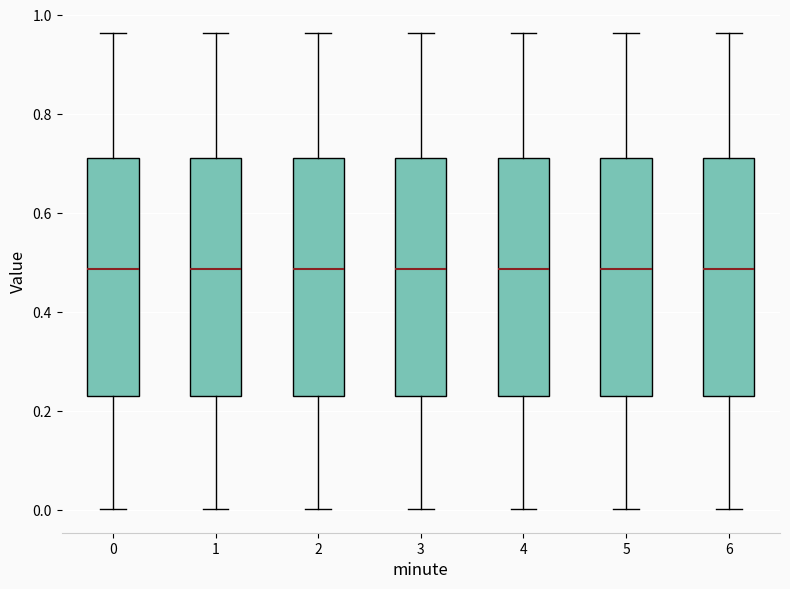

Reading left to right, transcribe this box plot: for each box, give where its median line is, the range the box spans, and where its two whiskers end, as read against the y-axis. The values are not printed on the chart, so give them approximately, as read against the axis.

0: median 0.48, box 0.24 to 0.72, whiskers 0.00 to 0.96
1: median 0.48, box 0.24 to 0.72, whiskers 0.00 to 0.96
2: median 0.48, box 0.24 to 0.72, whiskers 0.00 to 0.96
3: median 0.48, box 0.24 to 0.72, whiskers 0.00 to 0.96
4: median 0.48, box 0.24 to 0.72, whiskers 0.00 to 0.96
5: median 0.48, box 0.24 to 0.72, whiskers 0.00 to 0.96
6: median 0.48, box 0.24 to 0.72, whiskers 0.00 to 0.96